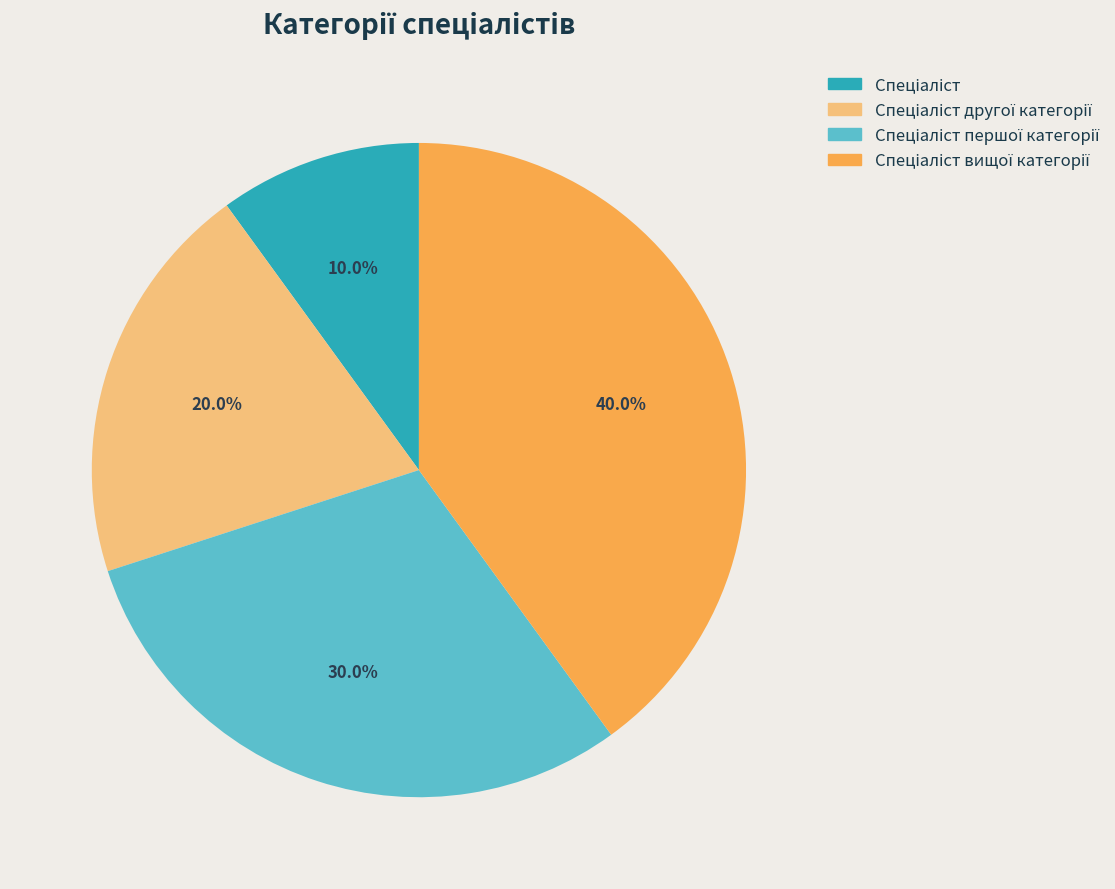

Is there a majority slice in this chart?

No